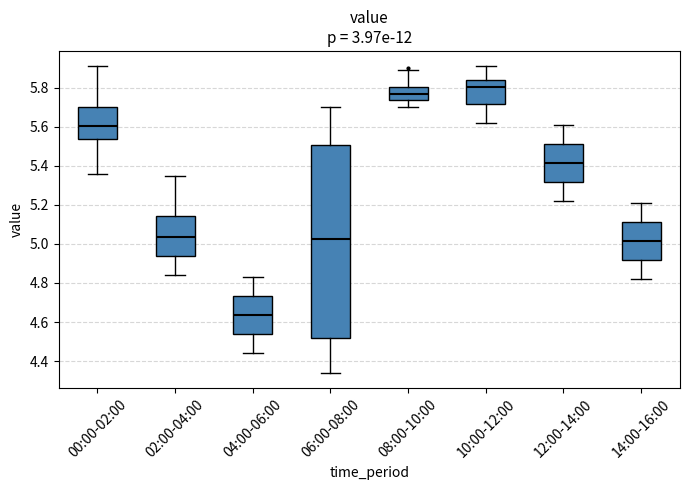

Comparing the boxes themselves (not the whiskers), which one is the tallest?

06:00-08:00